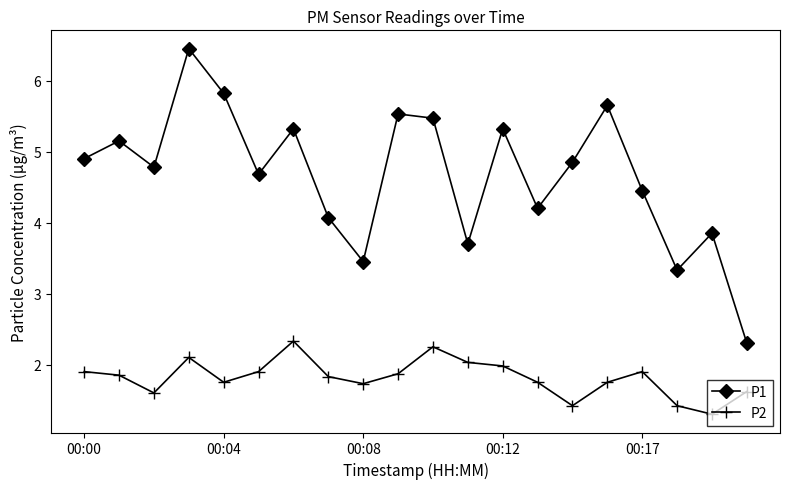

List the series in order of their overall mean, highest first.

P1, P2